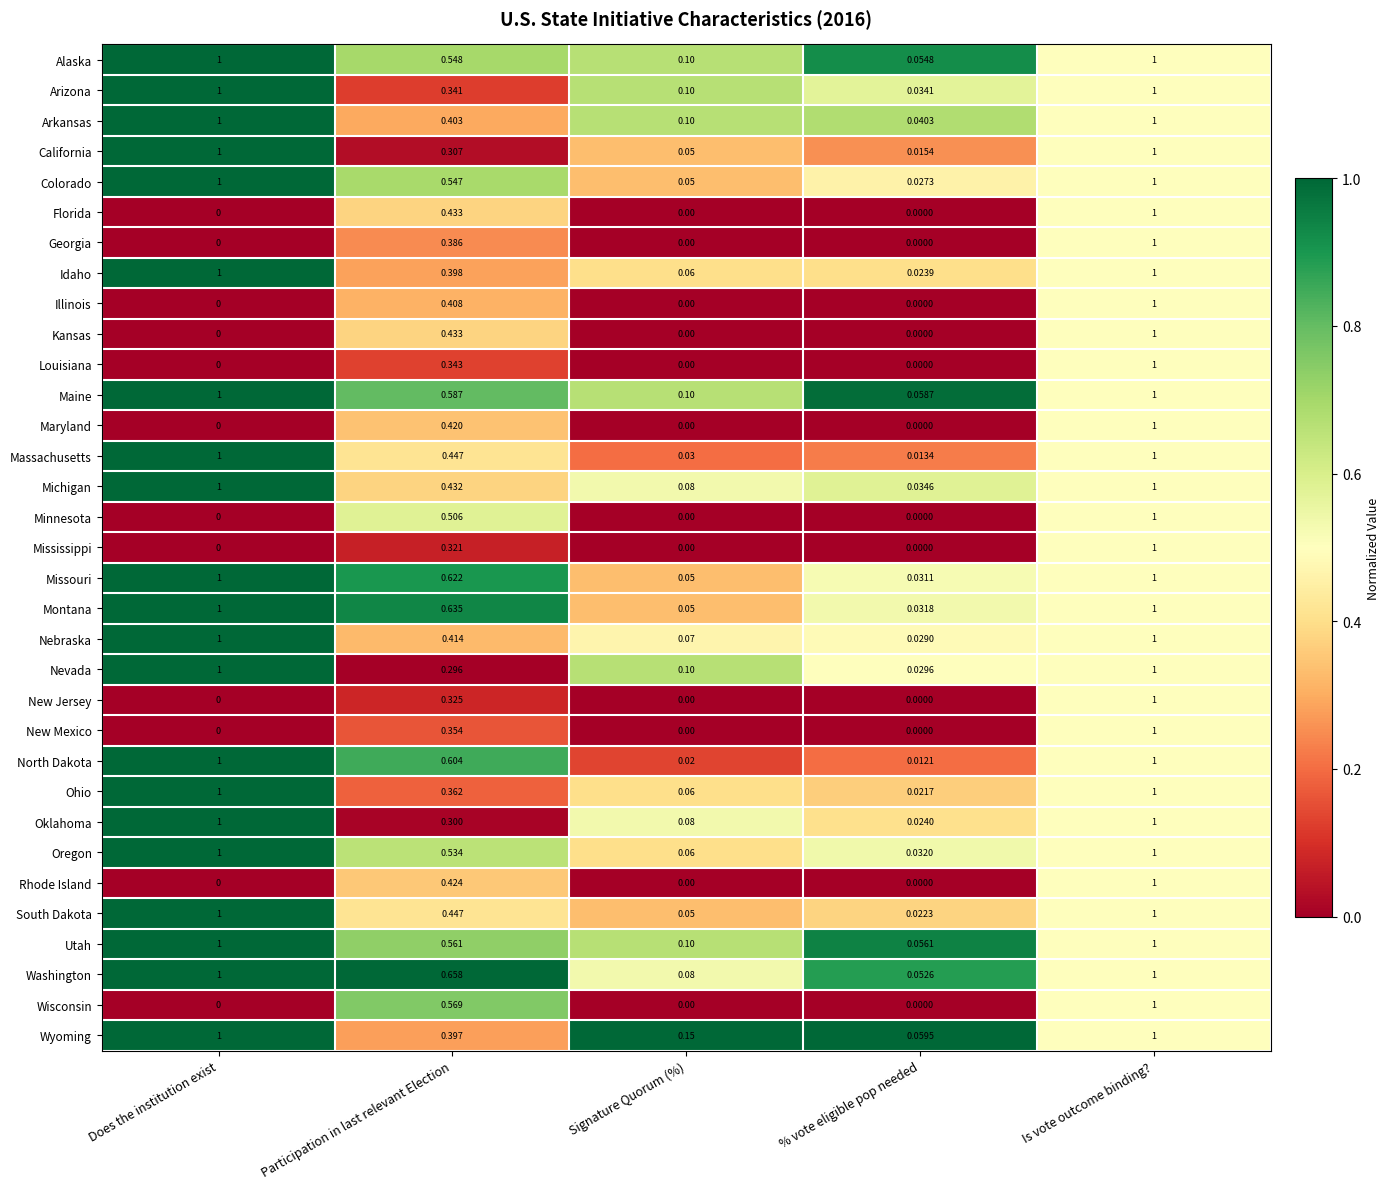

Where is Maine nearest to the value 0?

% vote eligible pop needed